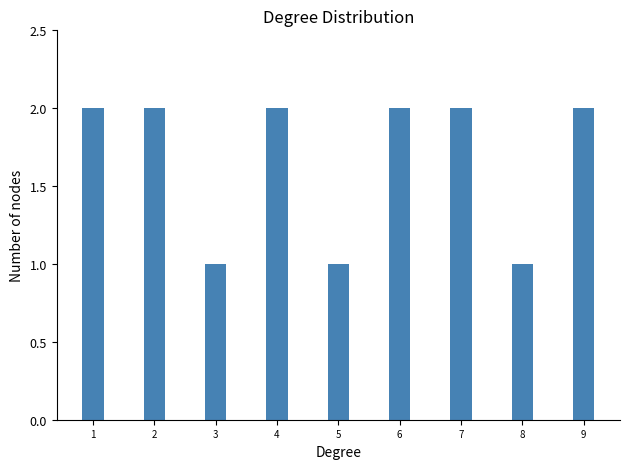

What is the sum of the values at 9 and 2?

4